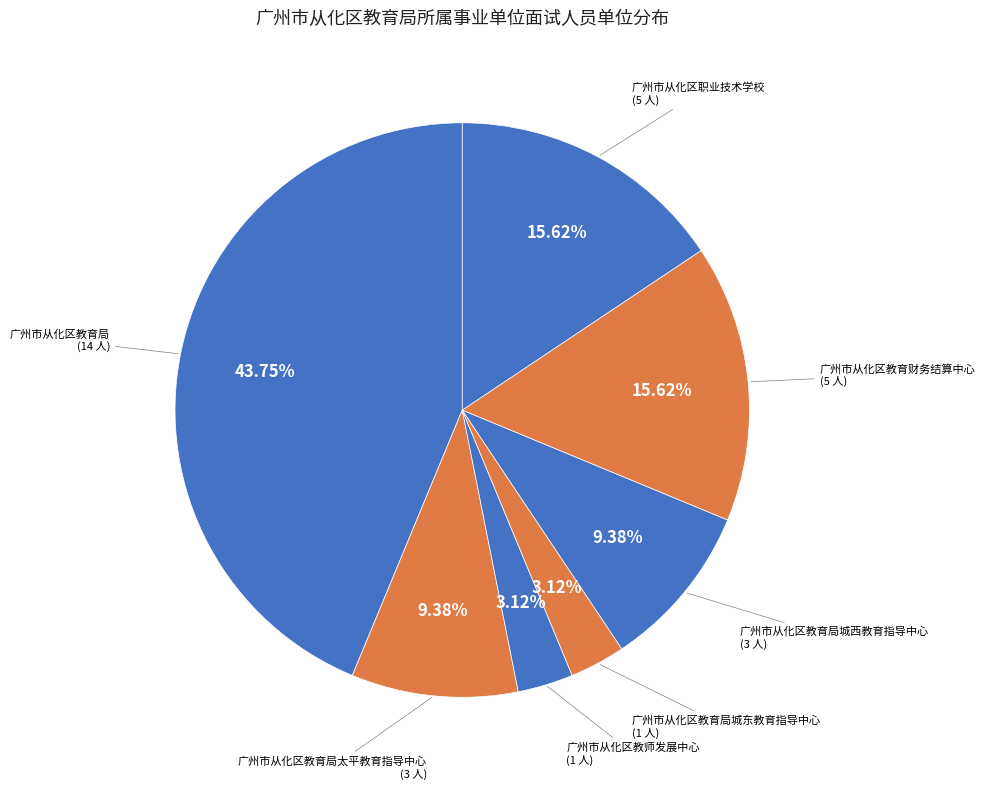

Does any single category account for the majority?

No